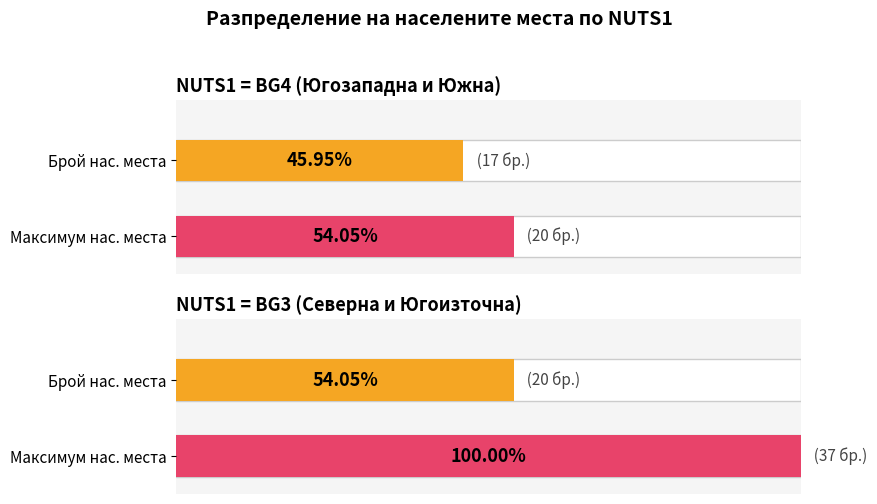

Which series has the largest range (max minus min)?

BG3